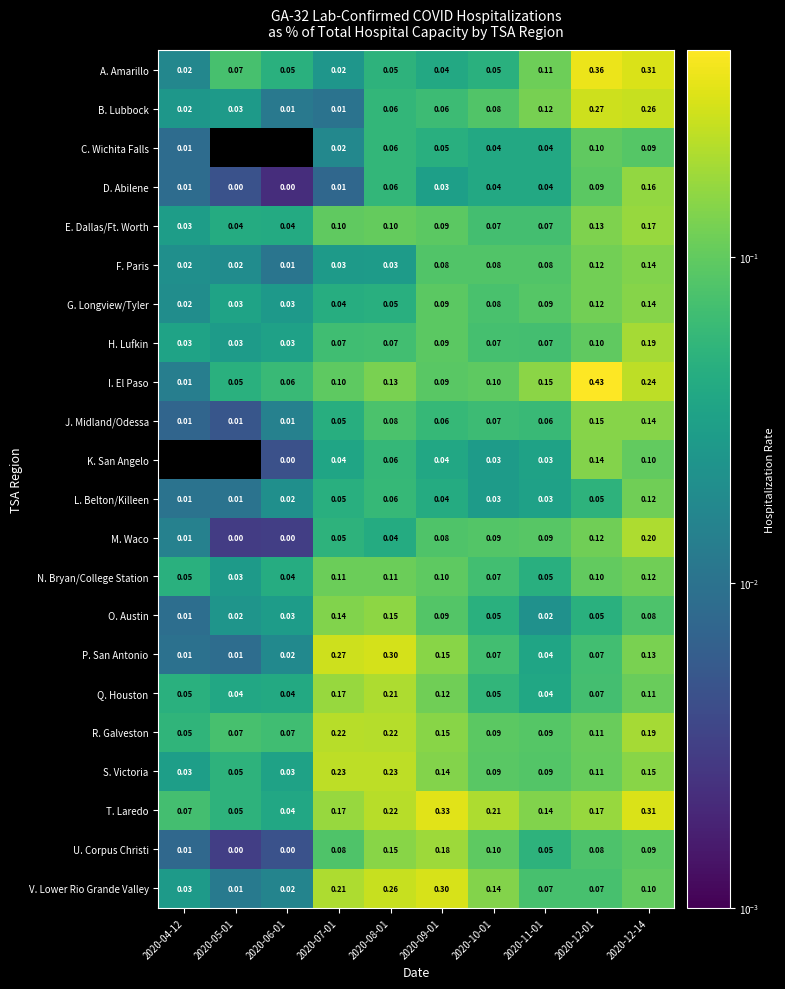

How many series are shown in this chart?

22